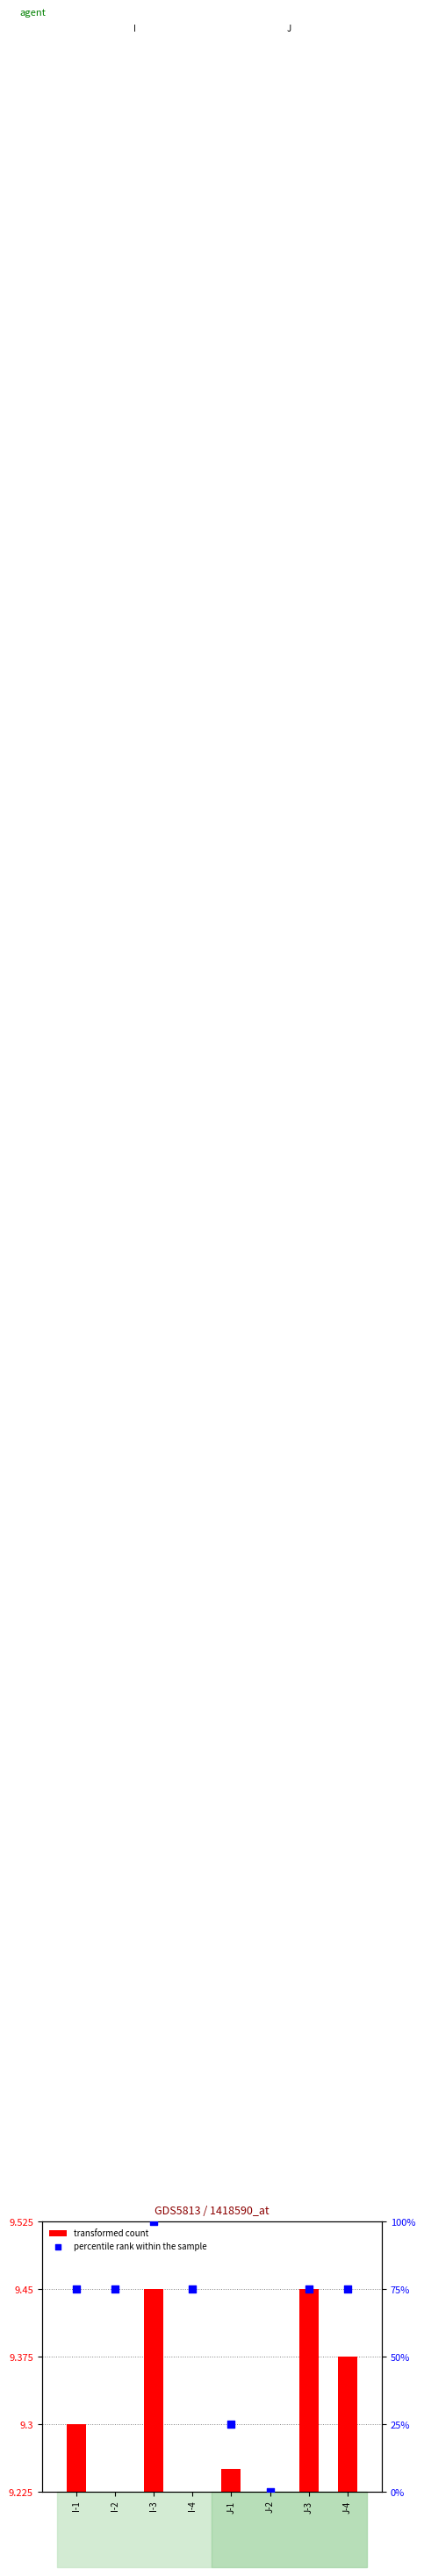

Which series has the widest spread of Y values?

percentile rank within the sample